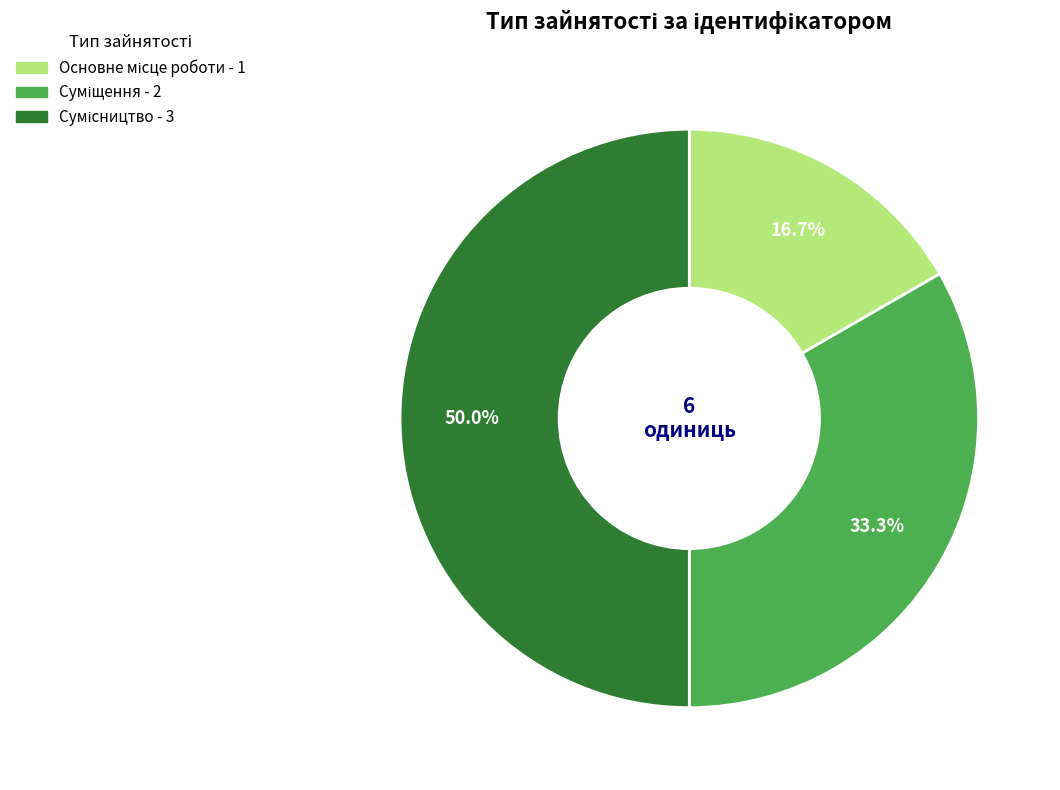

Count the number of slices in the pie.

3